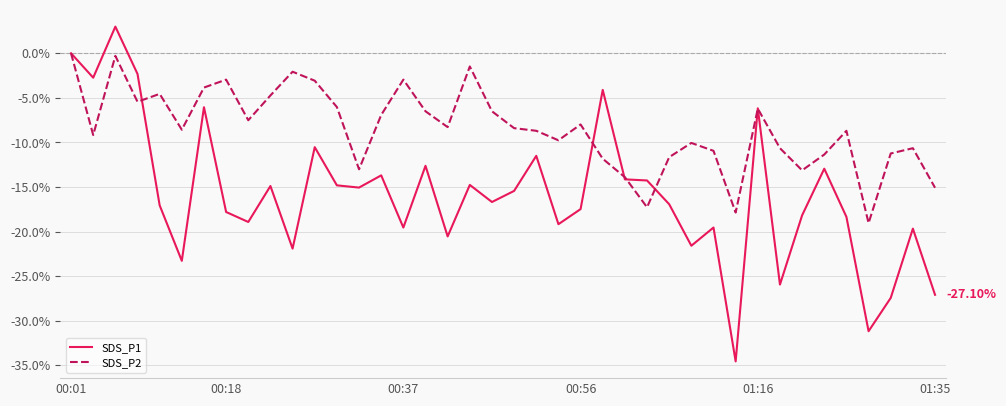

Which series has the widest spread of values?

SDS_P1